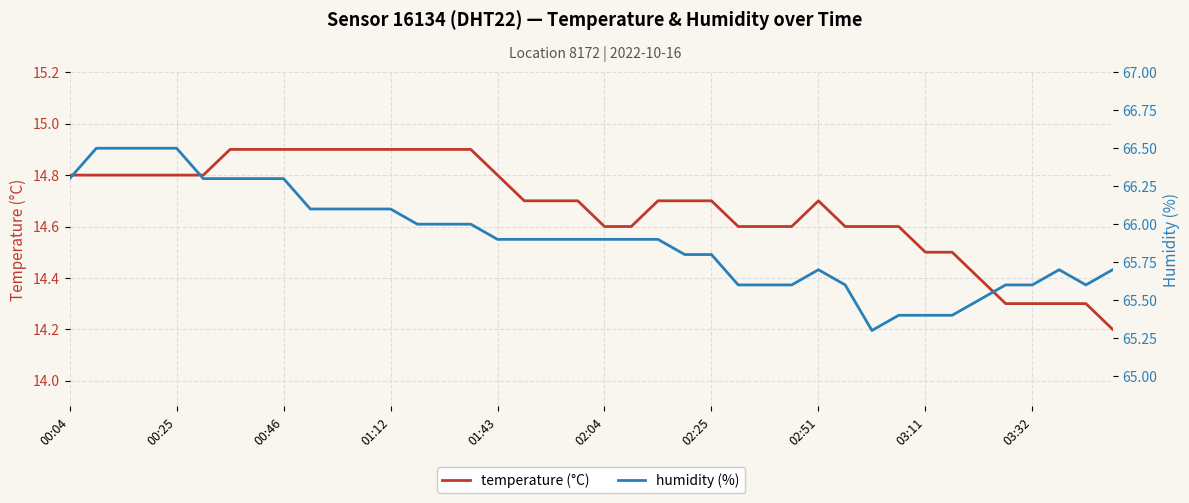

How many lines are shown in the chart?

2